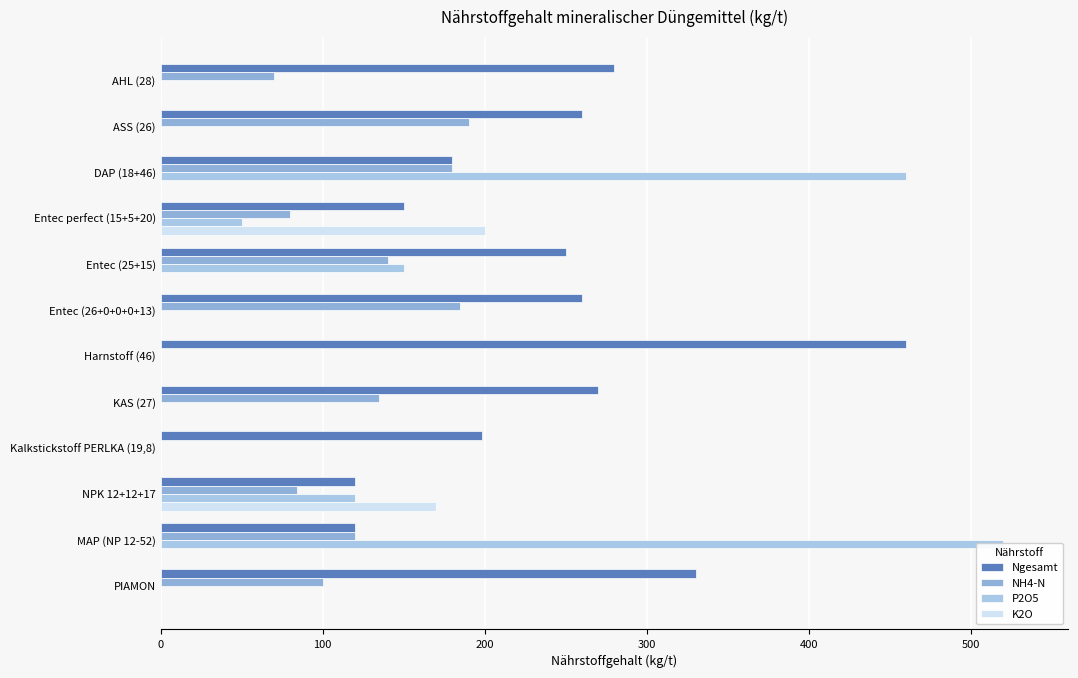

Which has a higher value, ASS (26) or Entec (26+0+0+0+13)?

ASS (26)